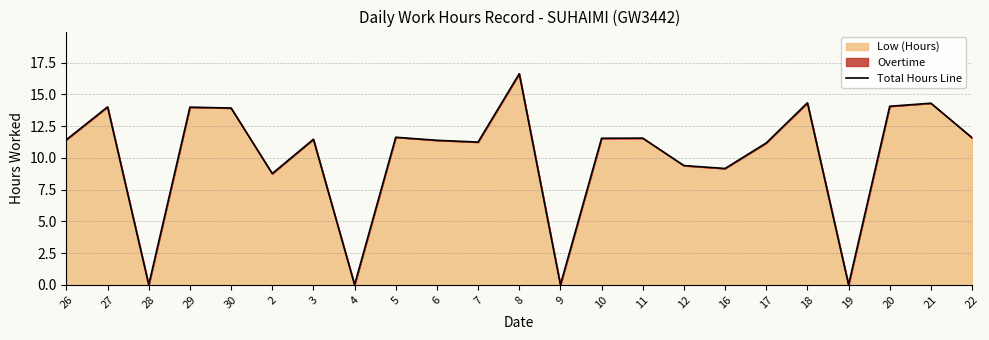

What is the change in value from 6 to 9?

-11.4